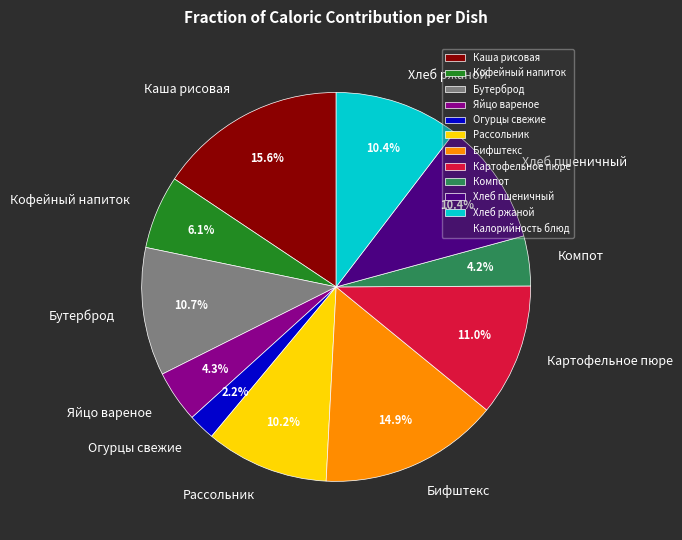

How much of the chart is everything except Каша рисовая?

84.4%